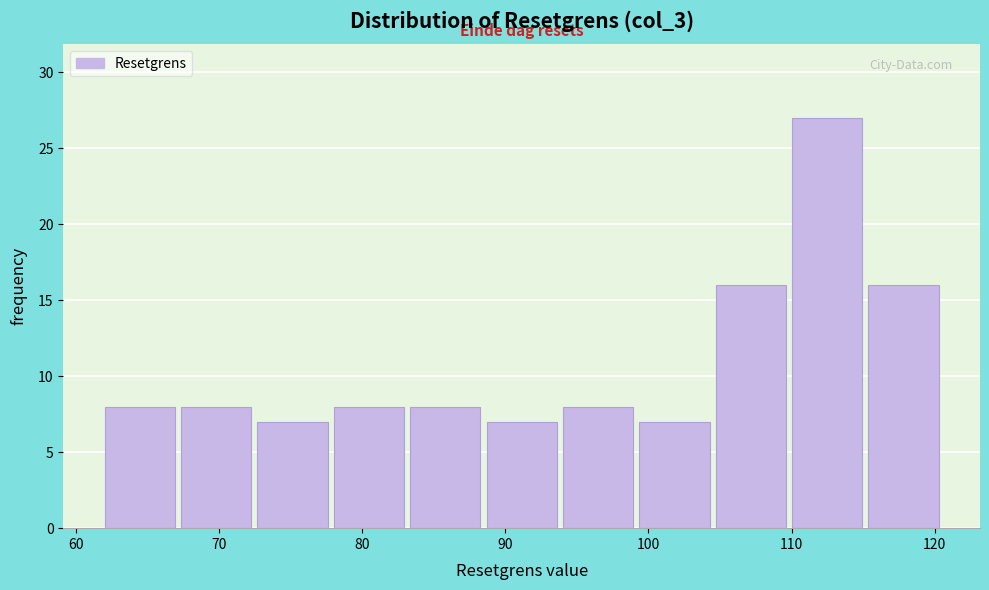

Reading left to right, transcribe this chart: for each bar, give the range it covers on the x-axis and its height. Neither the bar edges nor the heights are printed on the chart, so give them approximately, as read against the axes.

62 to 67: 8
67 to 72: 8
72 to 78: 7
78 to 83: 8
83 to 88: 8
88 to 94: 7
94 to 99: 8
99 to 104: 7
104 to 110: 16
110 to 115: 27
115 to 120: 16